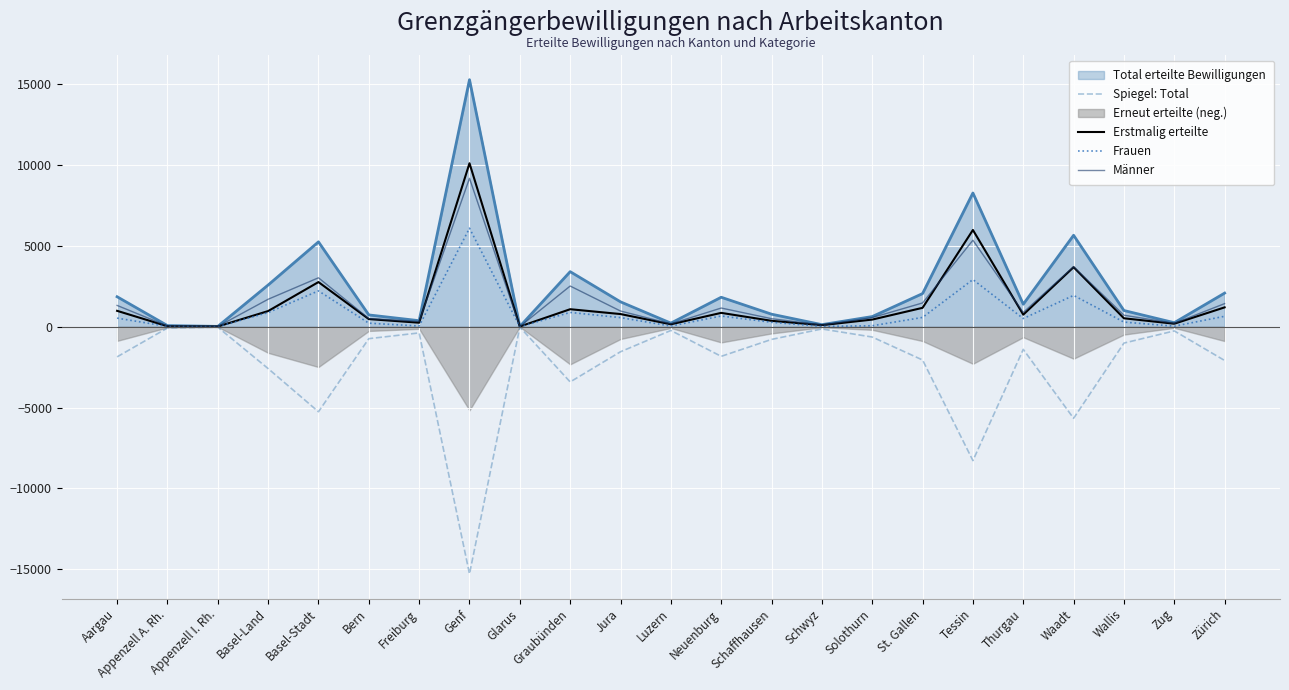

Is it true that Erstmalig erteilte equals 57 at Schwyz?

False